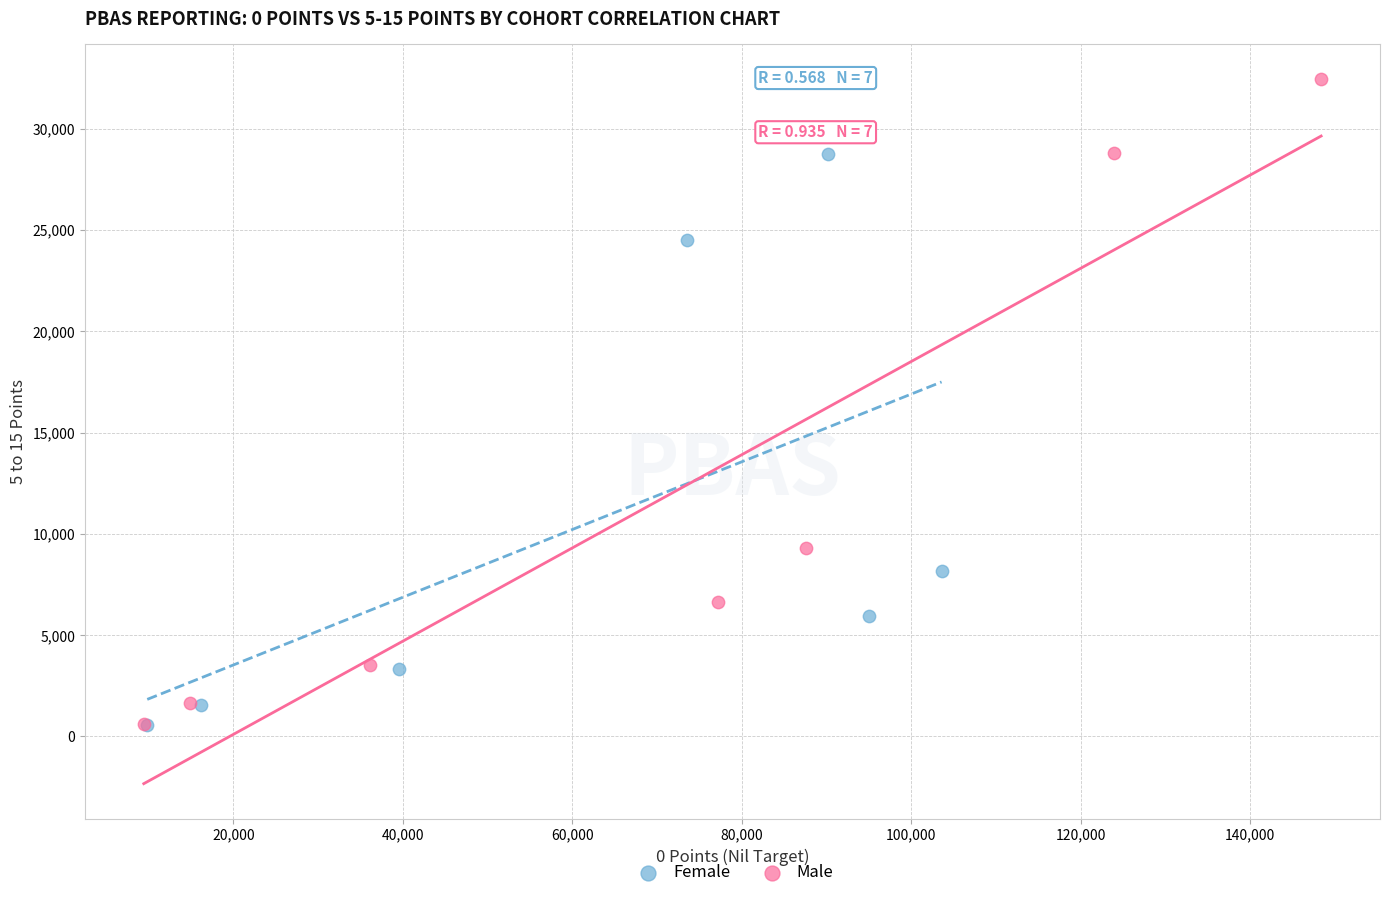

Which series reaches the maximum Y coordinate?

Male